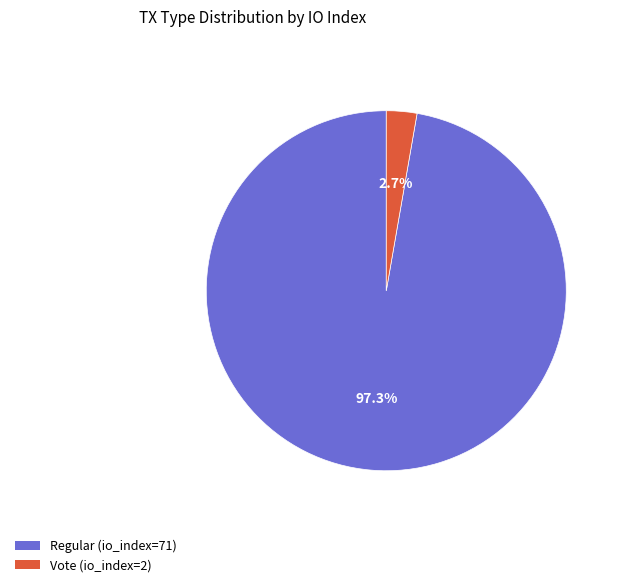

Which has a higher value, Vote (io_index=2) or Regular (io_index=71)?

Regular (io_index=71)